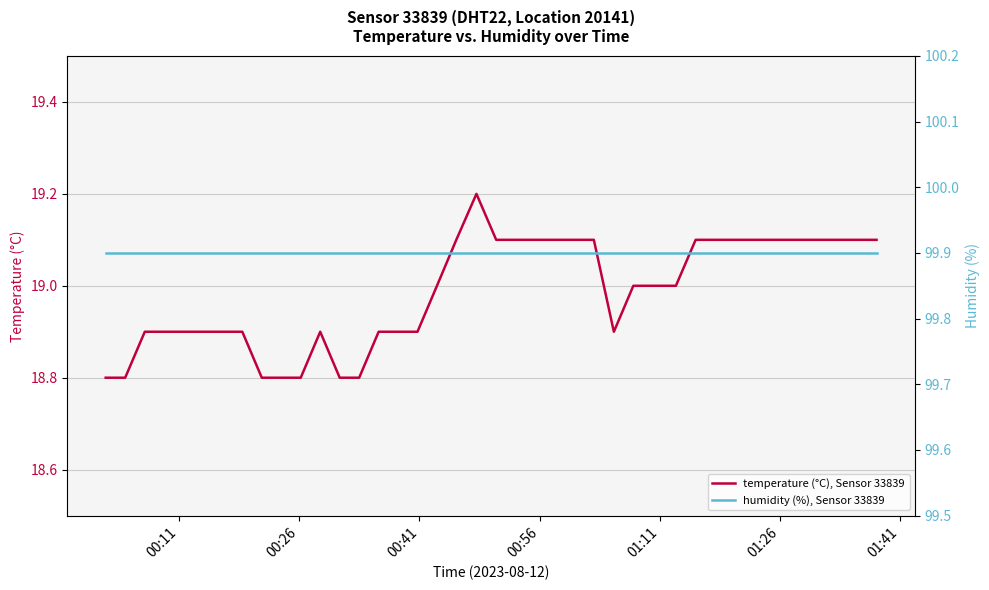

What is the minimum value for temperature (°C), Sensor 33839?

18.8